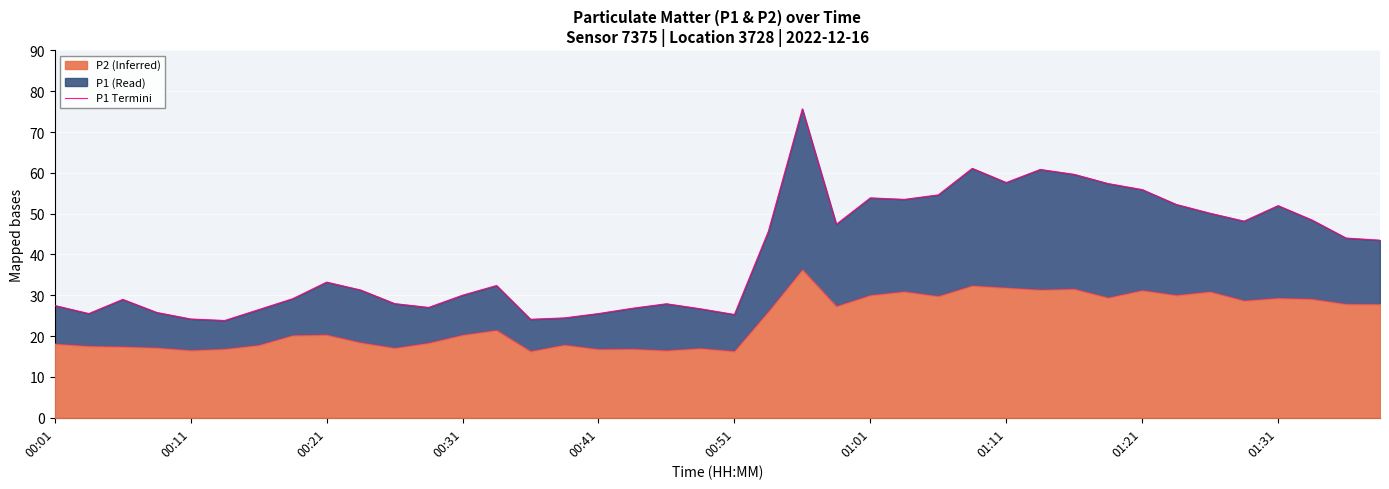

How many data points are less than 33?

20